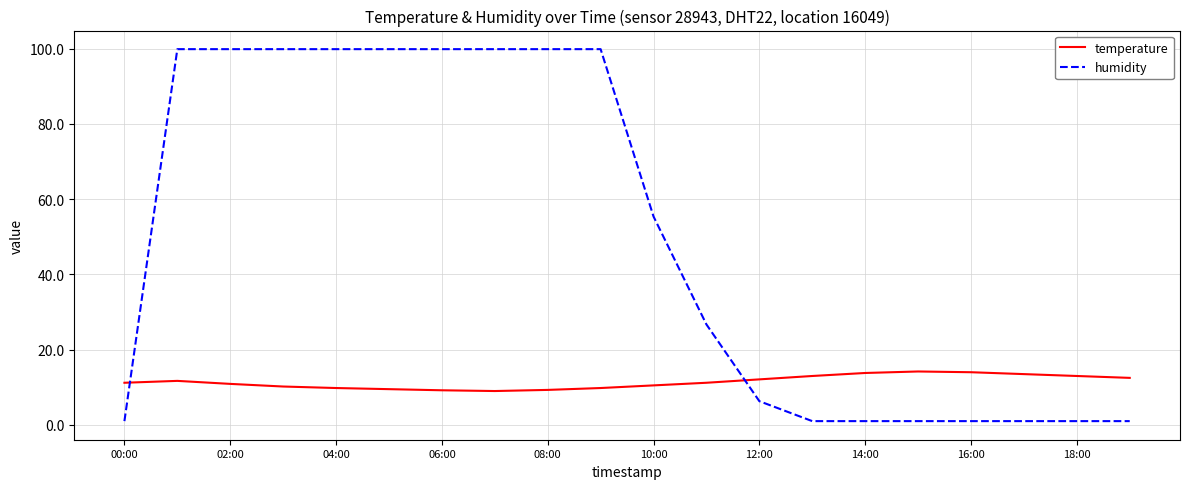

Which series has the largest total across all categories?

humidity